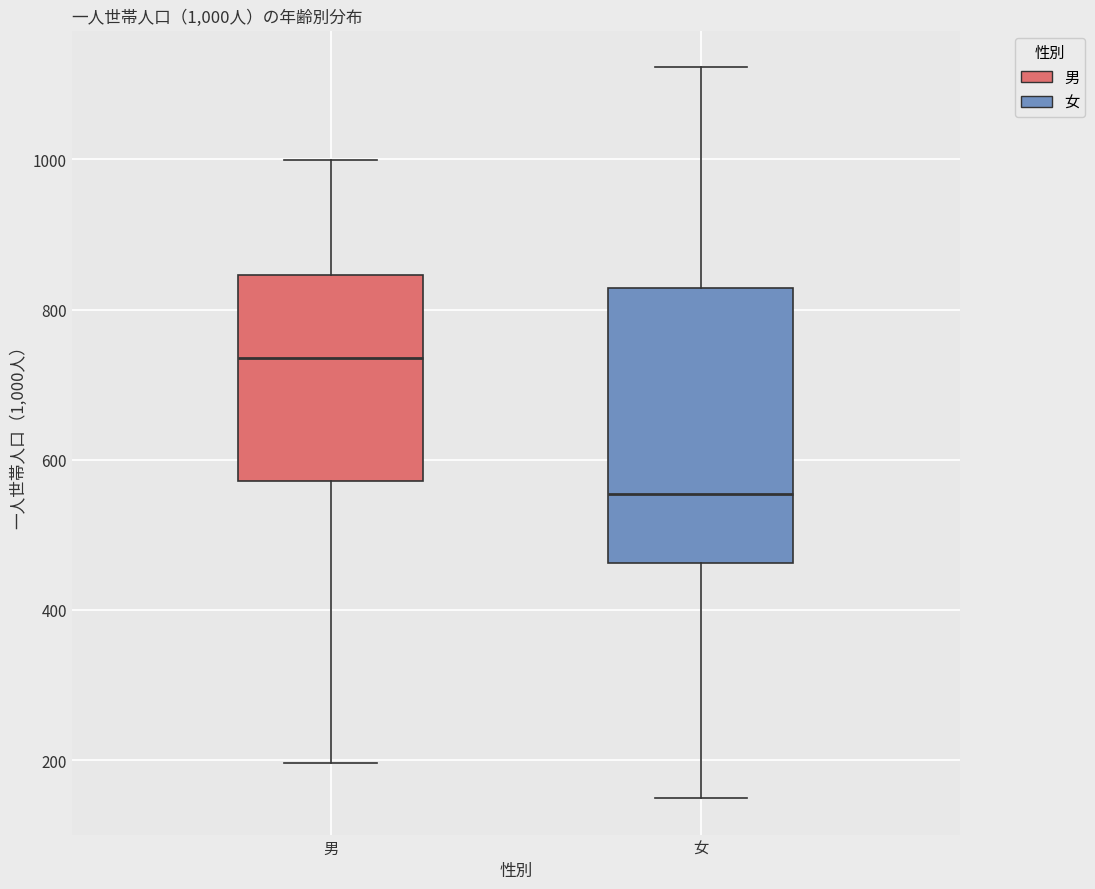

Which box has the highest median line?

男